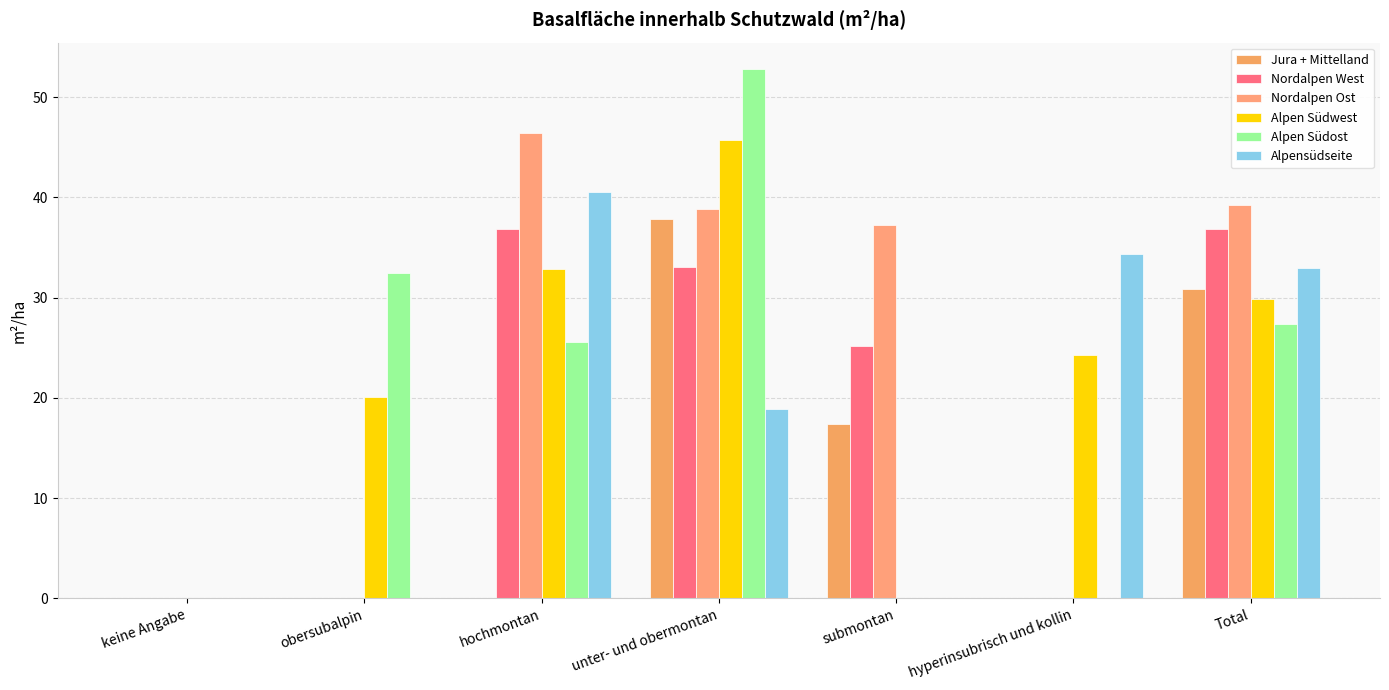

The Jura + Mittelland series shows 0.0 at keine Angabe. True or false?

True